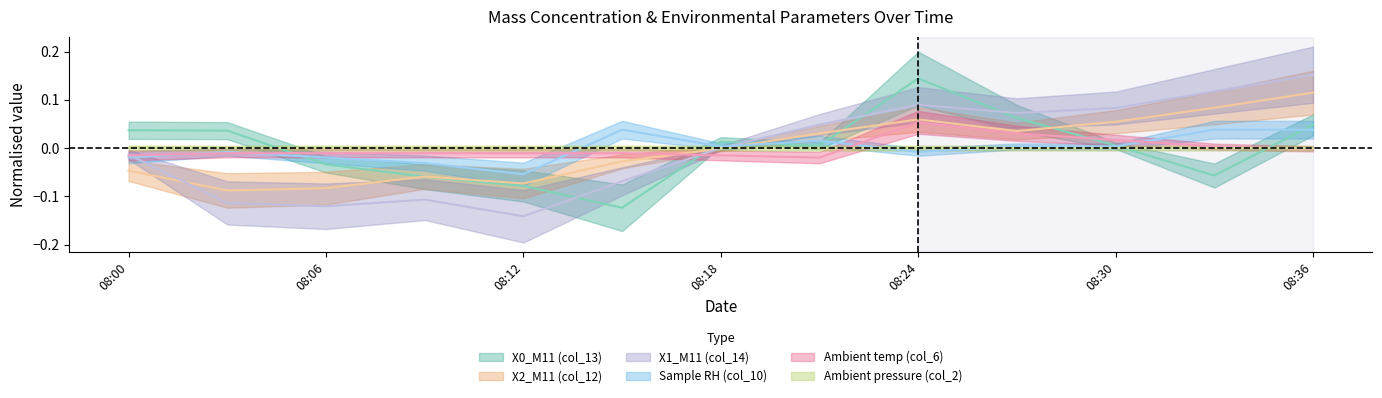

Does the chart display data point markers on the line(s)?

No